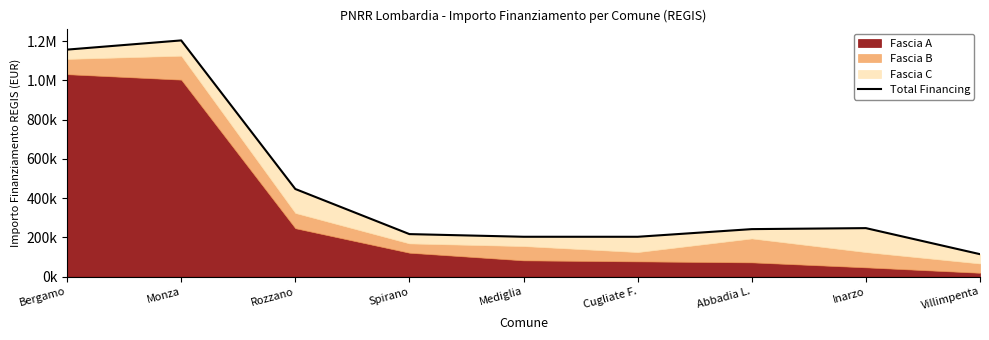

At which category does the data reach its first local valley?

Cugliate F.